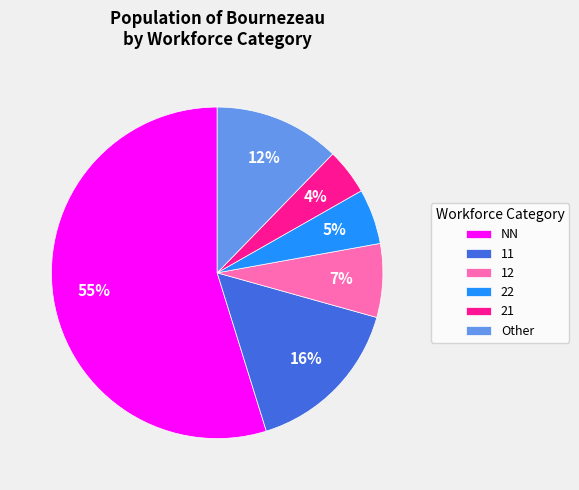

Rank the categories by value from lowest to highest.

21, 22, 12, Other, 11, NN